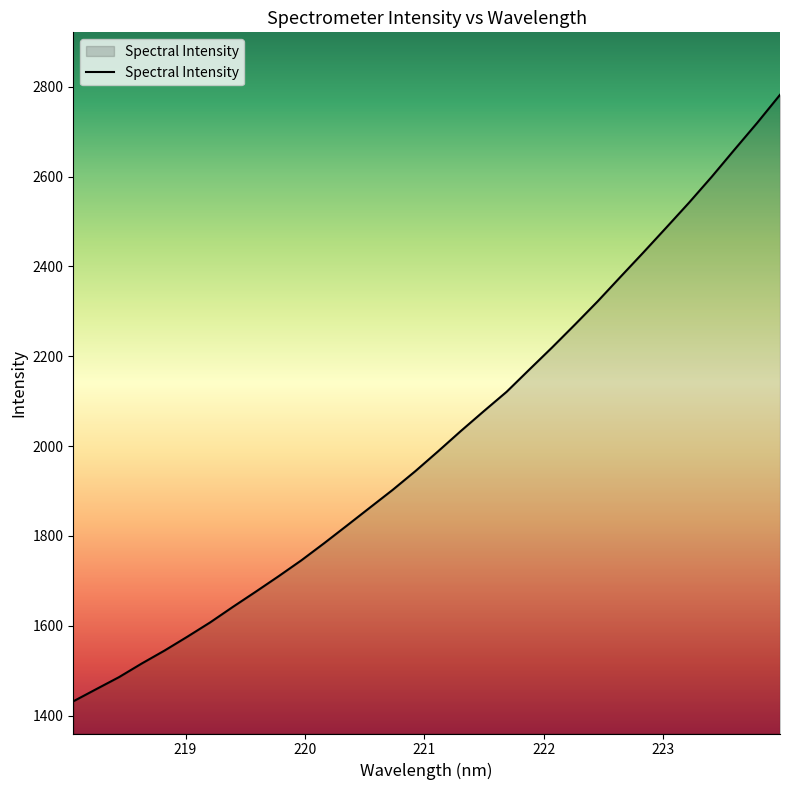

What is the maximum value shown in the chart?

2781.8